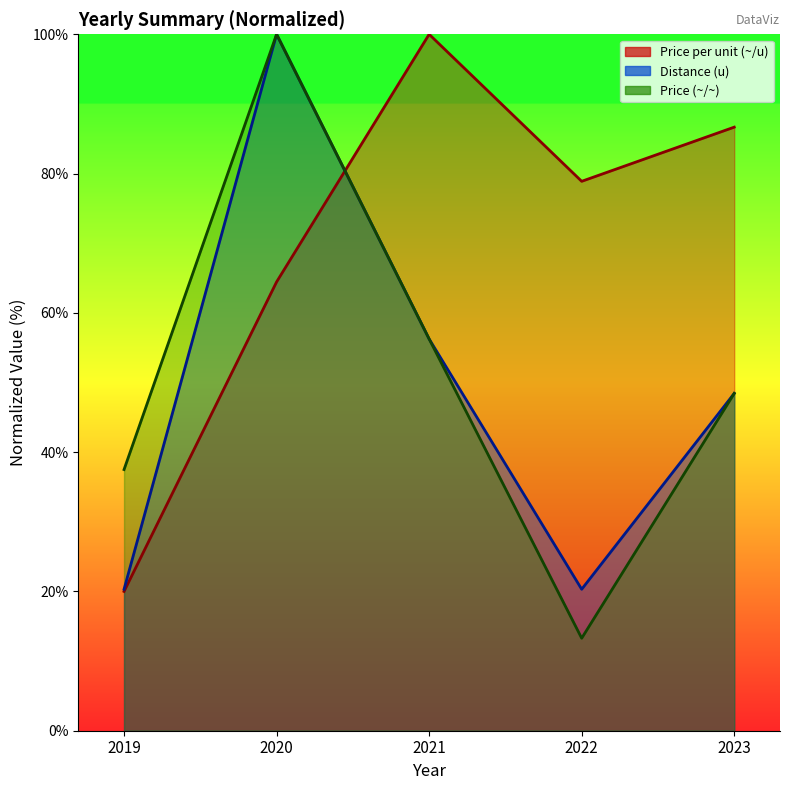

Between 2023 and 2021, which is larger?

2021